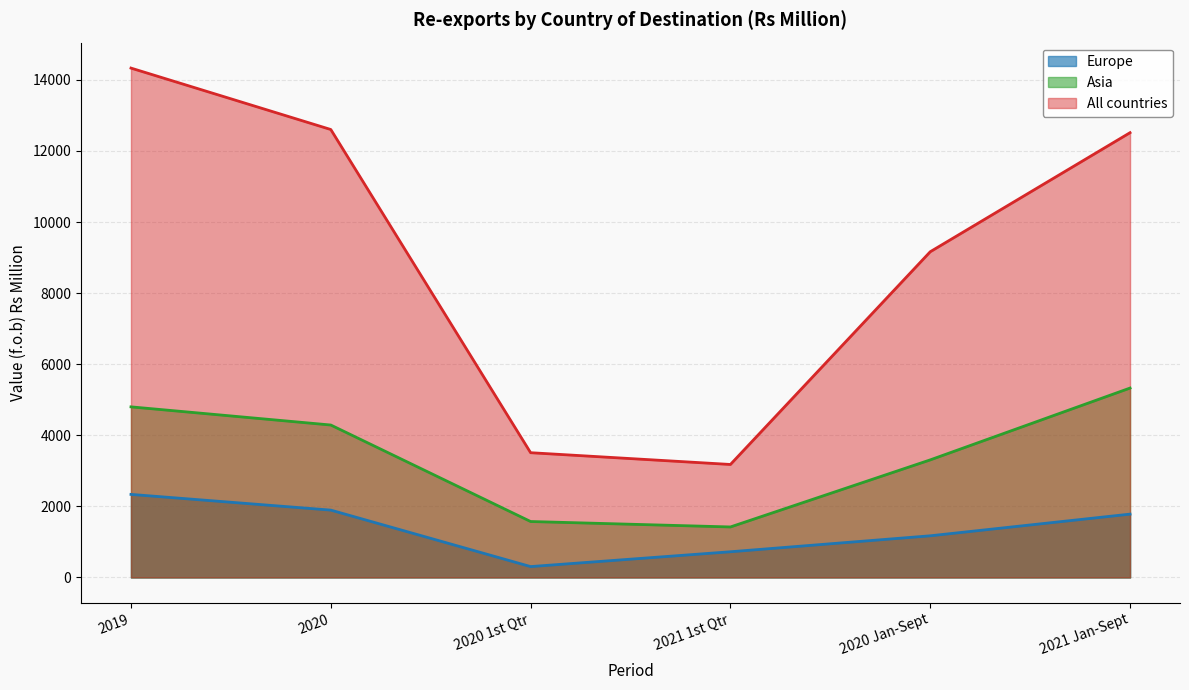

At which label does All countries reach its peak?

2019